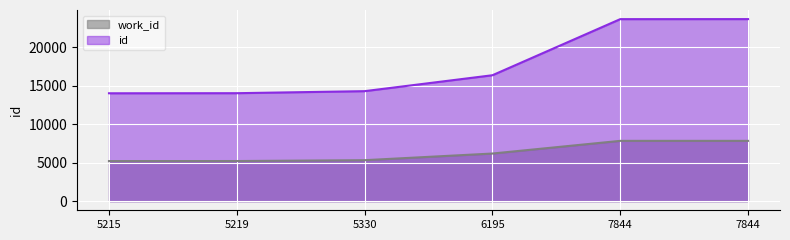

At which category does the chart reach its minimum across all series?

5215